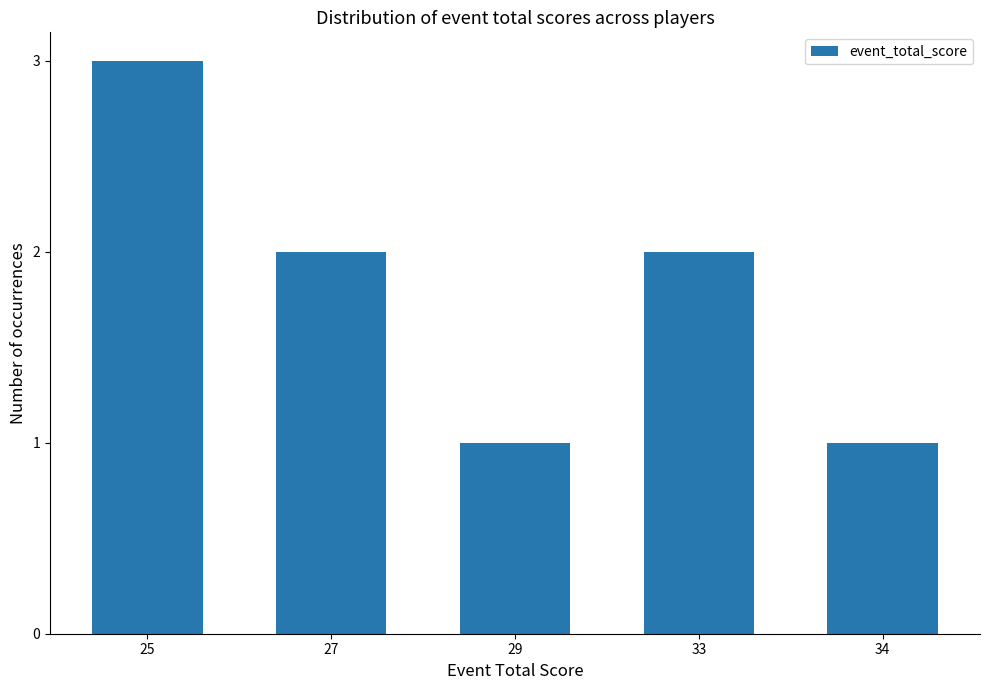

Which label corresponds to the largest value in the chart?

25